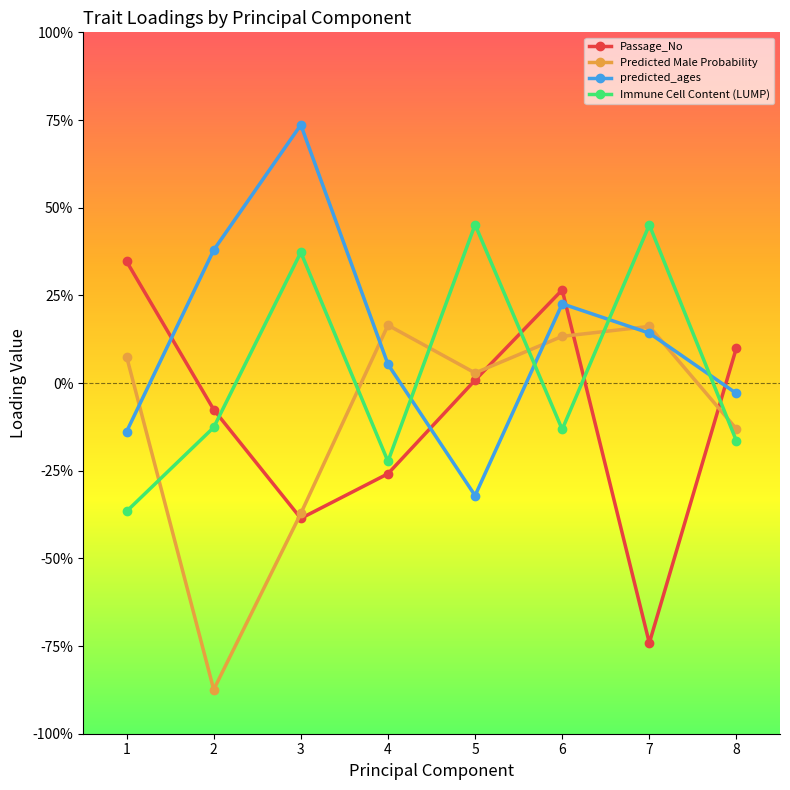

At which category does predicted_ages reach its first local valley?

5